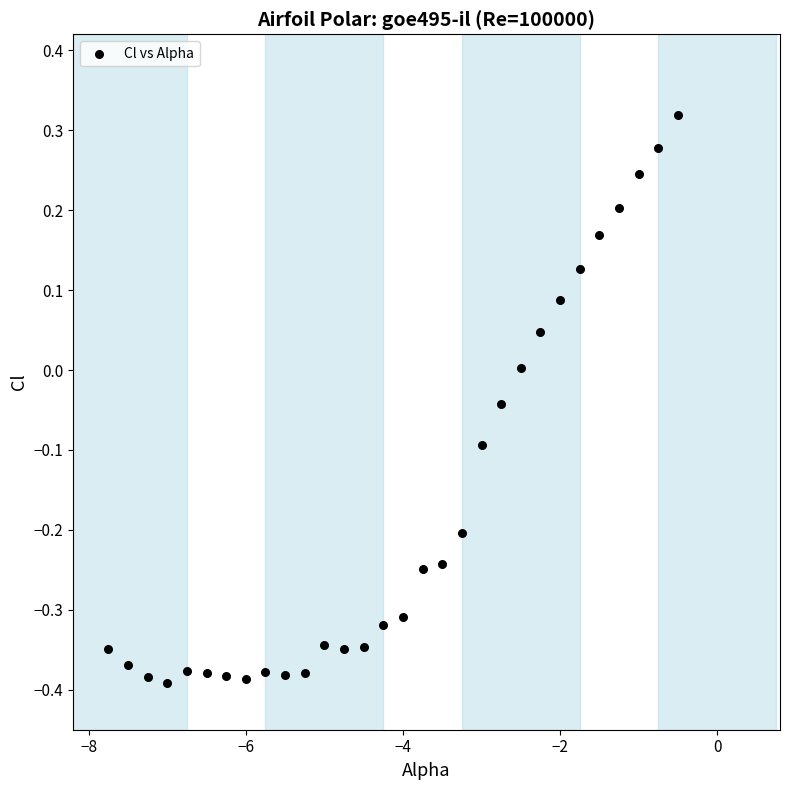

What is the range of Y values (max minus min)?

0.7